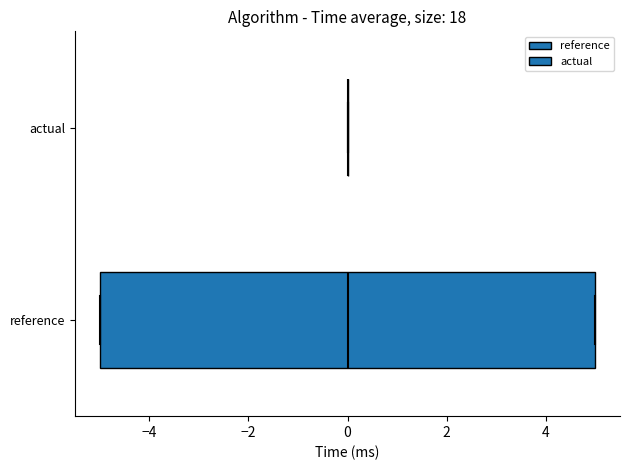

Reading bottom to top, read every box against the x-axis: the position of its median line, the range the box covers, and the ends of its whiskers. The values are not printed on the chart, so give them approximately, as read against the axis.

reference: median 0, box -5 to 5, whiskers -5 to 5
actual: box collapsed to a line at 0, whiskers 0 to 0